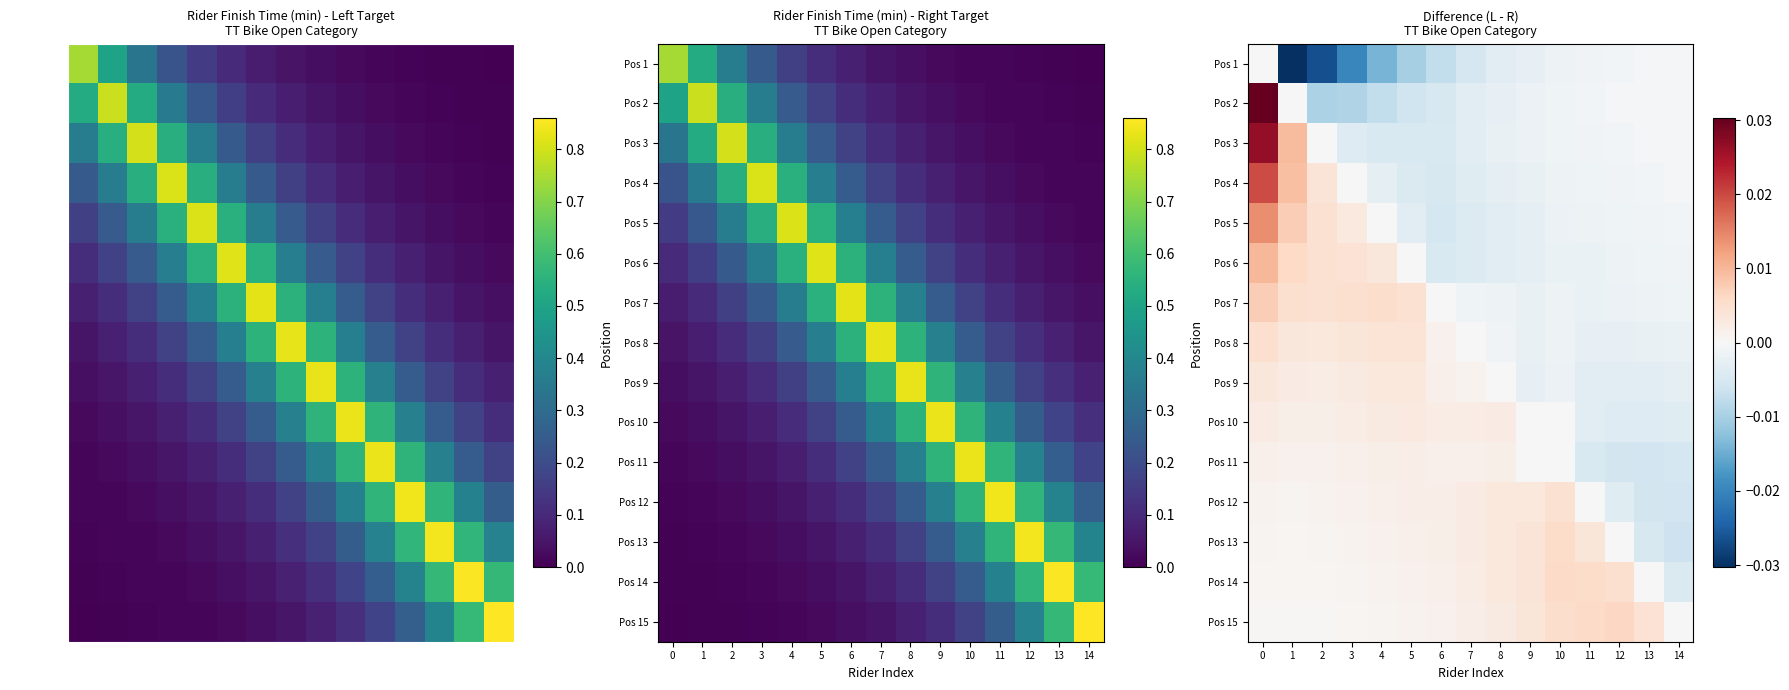

Is it true that row_10 equals 0.0 at 1?

True